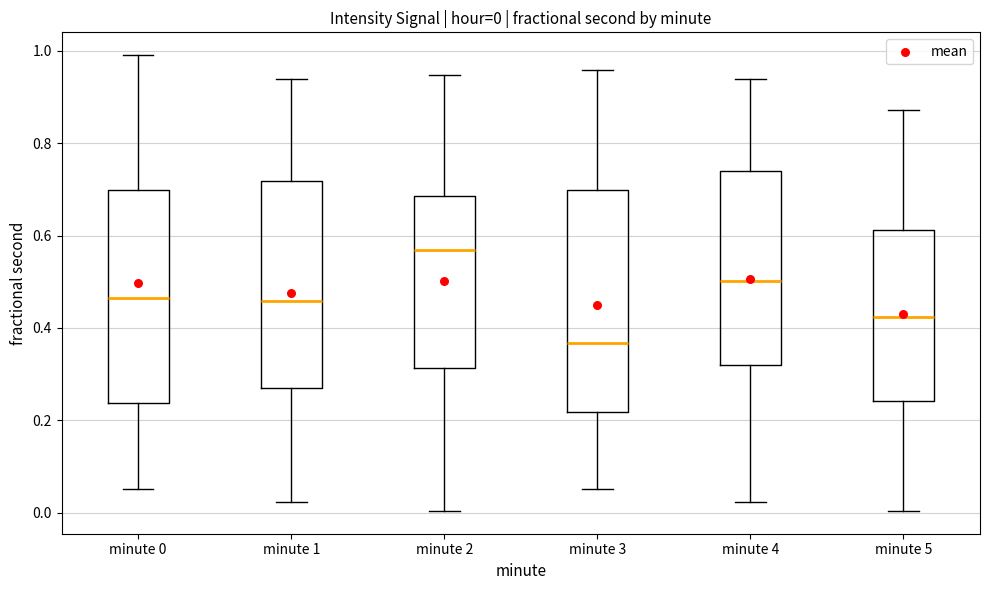

Comparing the boxes themselves (not the whiskers), which one is the tallest?

minute 3